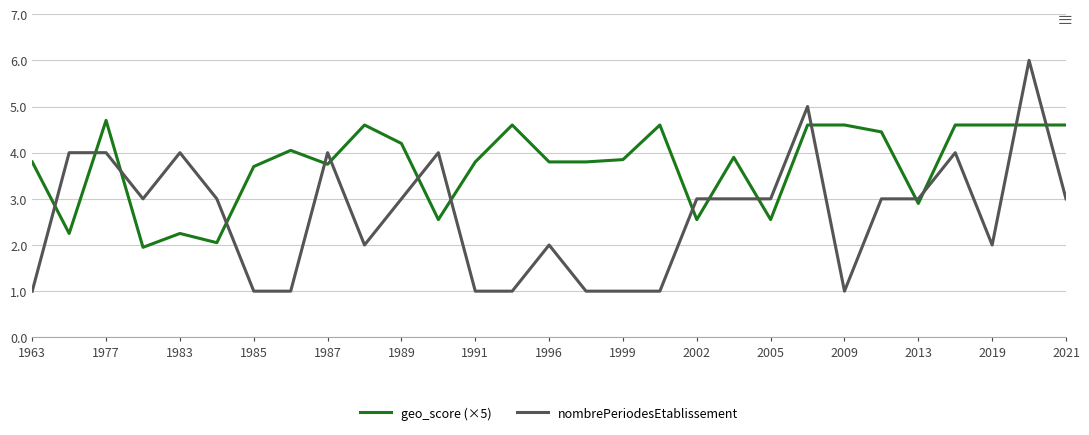

How many times do geo_score (×5) and nombrePeriodesEtablissement cross each other?

16